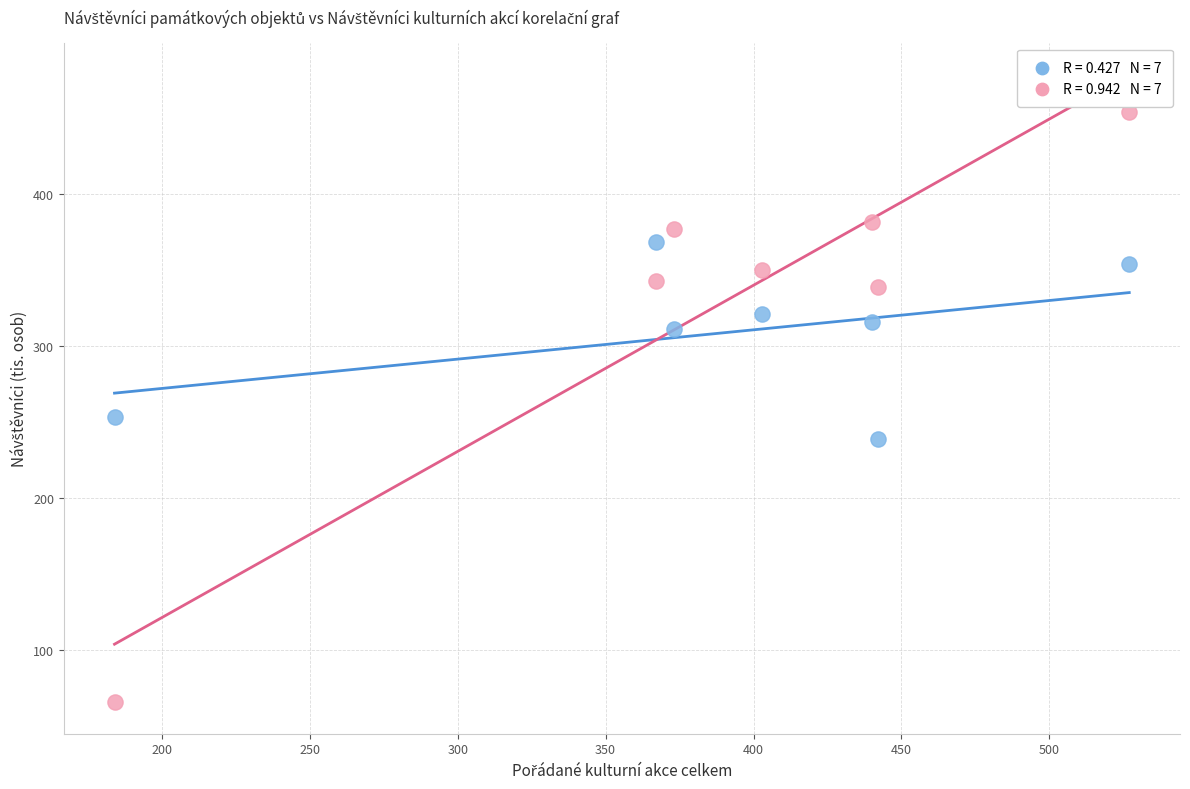

Across all series, what Y value is closest to 259?

253.5